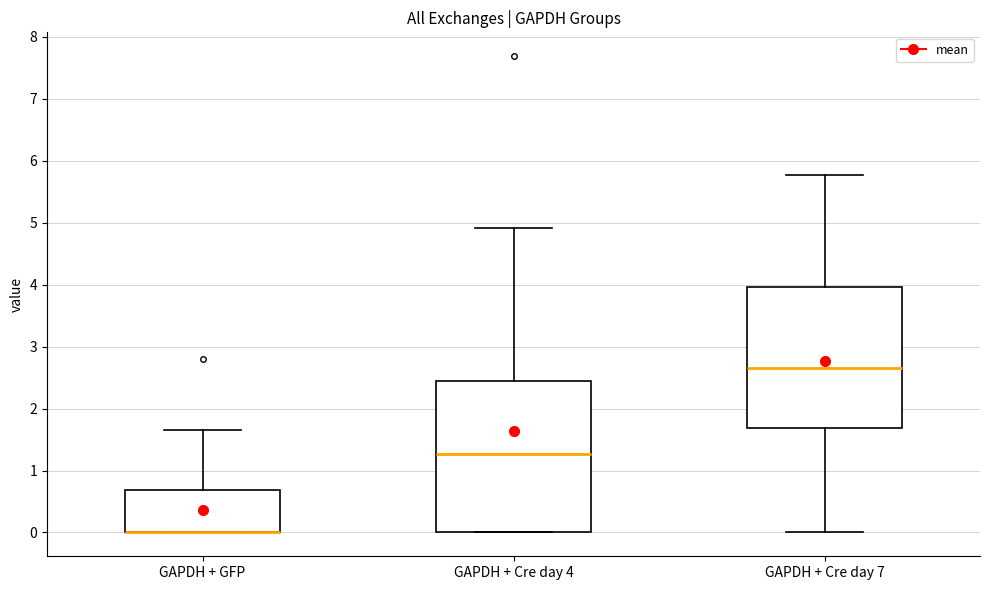

Where is the upper edge of the box for GAPDH + Cre day 4 on the y-axis? The values are not printed on the chart, so give them approximately, as read against the axis.

2.5